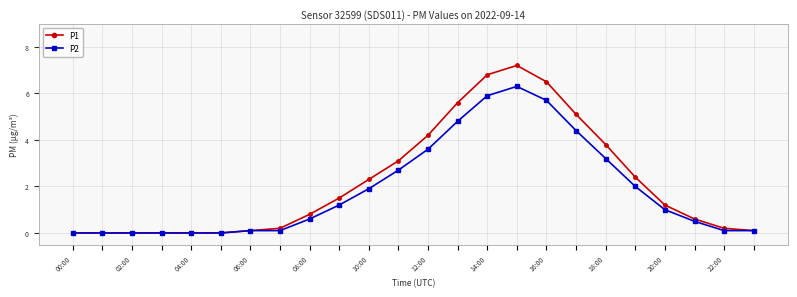

Which series has the largest total across all categories?

P1